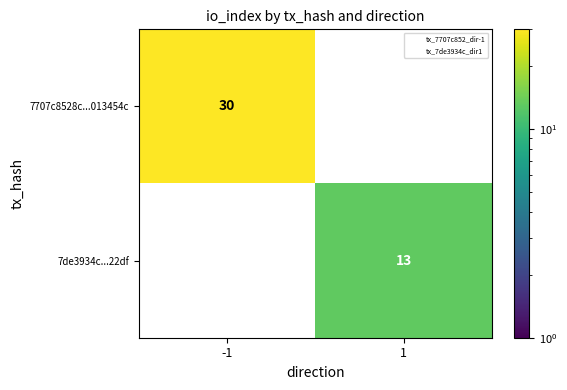

At which category does the chart reach its peak across all series?

-1